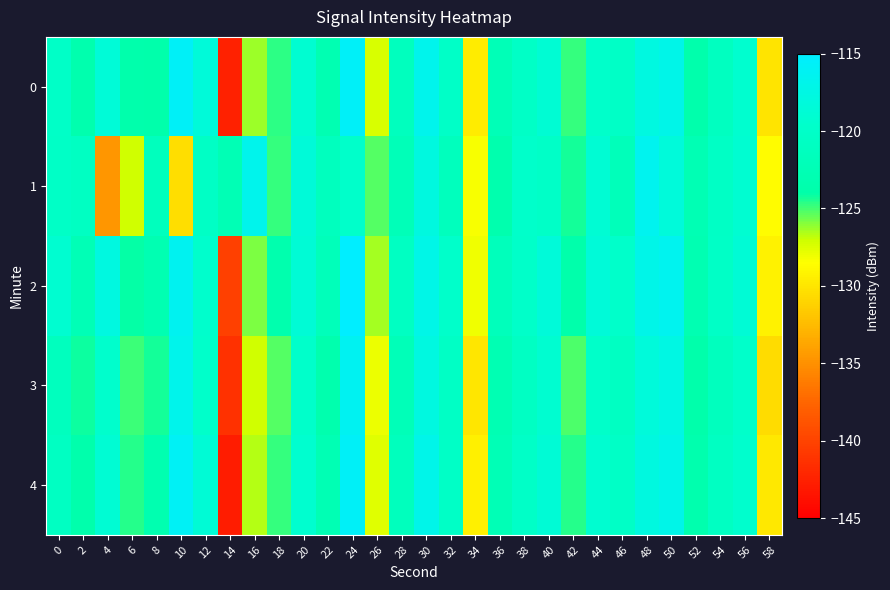

Reading left to right, extract all data points from this chart.

0: 0=-120.1	2=-123.4	4=-118.6	6=-123.8	8=-123.8	10=-115.8	12=-118.3	14=-142.5	16=-126.3	18=-124.7	20=-119.1	22=-122.9	24=-115.6	26=-127.4	28=-121.4	30=-116.7	32=-120.0	34=-129.5	36=-122.2	38=-120.3	40=-118.9	42=-124.8	44=-119.7	46=-120.3	48=-117.8	50=-117.1	52=-123.7	54=-121.0	56=-119.3	58=-130.0
1: 0=-120.4	2=-120.8	4=-134.6	6=-127.1	8=-121.5	10=-130.4	12=-120.5	14=-122.6	16=-116.6	18=-124.8	20=-118.5	22=-121.3	24=-119.8	26=-125.2	28=-122.1	30=-117.9	32=-121.5	34=-128.3	36=-123.4	38=-119.7	40=-120.1	42=-124.3	44=-118.9	46=-121.8	48=-116.5	50=-118.2	52=-122.7	54=-120.4	56=-119.1	58=-128.6
2: 0=-119.2	2=-122.5	4=-117.8	6=-124.1	8=-122.9	10=-116.3	12=-119.5	14=-140.2	16=-125.8	18=-123.4	20=-118.7	22=-121.9	24=-115.1	26=-126.4	28=-120.8	30=-117.2	32=-119.8	34=-128.1	36=-121.7	38=-119.9	40=-118.3	42=-123.9	44=-118.5	46=-119.8	48=-117.1	50=-116.5	52=-122.9	54=-120.3	56=-118.7	58=-129.2
3: 0=-121.4	2=-124.2	4=-119.5	6=-124.9	8=-124.3	10=-116.8	12=-119.8	14=-141.3	16=-127.1	18=-125.2	20=-119.8	22=-123.4	24=-116.2	26=-127.9	28=-122.1	30=-117.8	32=-120.5	34=-129.9	36=-122.8	38=-120.7	40=-119.2	42=-125.1	44=-119.9	46=-120.8	48=-118.2	50=-117.5	52=-123.9	54=-121.4	56=-119.8	58=-130.5
4: 0=-120.8	2=-123.7	4=-118.9	6=-124.5	8=-123.1	10=-115.9	12=-118.7	14=-142.8	16=-126.7	18=-124.8	20=-119.3	22=-122.7	24=-115.8	26=-127.6	28=-121.5	30=-116.9	32=-120.2	34=-129.3	36=-122.3	38=-120.1	40=-118.7	42=-124.5	44=-119.2	46=-120.3	48=-117.9	50=-117.1	52=-123.4	54=-120.8	56=-119.4	58=-129.8